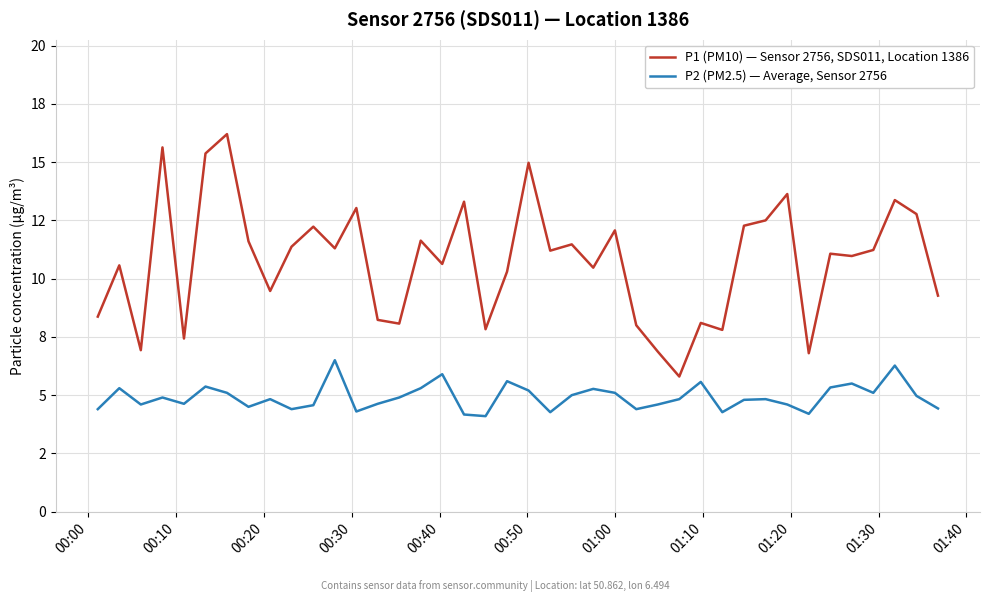

Reading left to right, transcribe all the data shown in this chart.

P1 (PM10) — Sensor 2756, SDS011, Location 1386: 8.4	10.6	6.9	15.6	7.4	15.4	16.2	11.6	9.5	11.4	12.2	11.3	13.0	8.2	8.1	11.6	10.6	13.3	7.8	10.3	15.0	11.2	11.5	10.5	12.1	8.0	6.9	5.8	8.1	7.8	12.3	12.5	13.6	6.8	11.1	11.0	11.2	13.4	12.8	9.3
P2 (PM2.5) — Average, Sensor 2756: 4.4	5.3	4.6	4.9	4.6	5.4	5.1	4.5	4.8	4.4	4.6	6.5	4.3	4.6	4.9	5.3	5.9	4.2	4.1	5.6	5.2	4.3	5.0	5.3	5.1	4.4	4.6	4.8	5.6	4.3	4.8	4.8	4.6	4.2	5.3	5.5	5.1	6.3	5.0	4.4